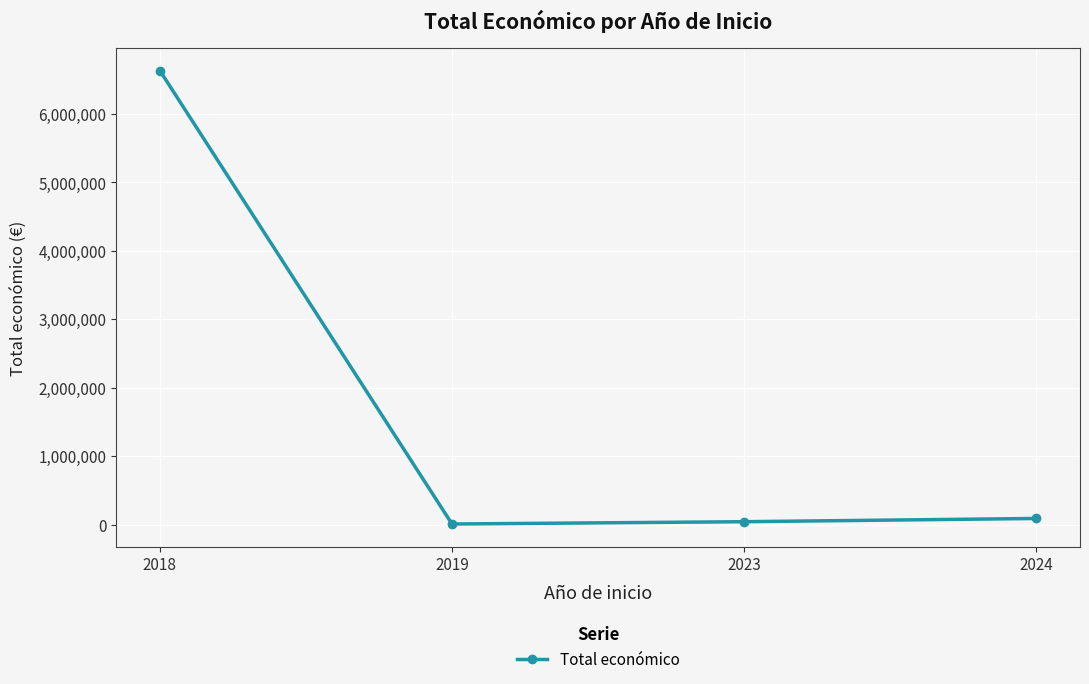

What is the ratio of the value at 2023 to the value at 2019?

5.7